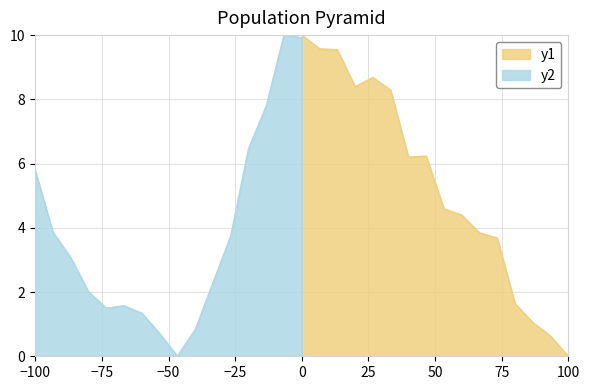

Count the number of categories in the chart.

16